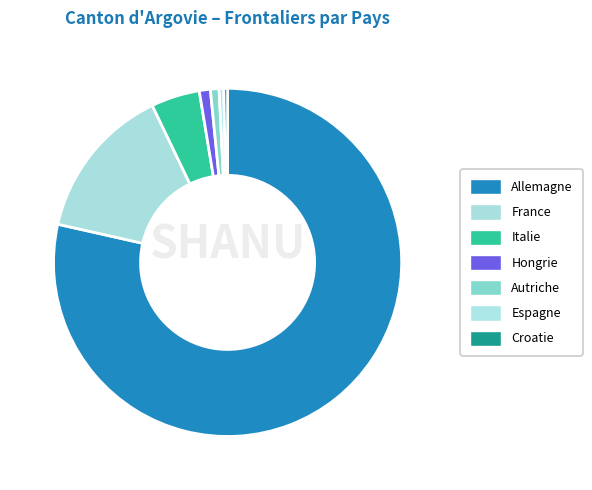

Count the number of slices in the pie.

7